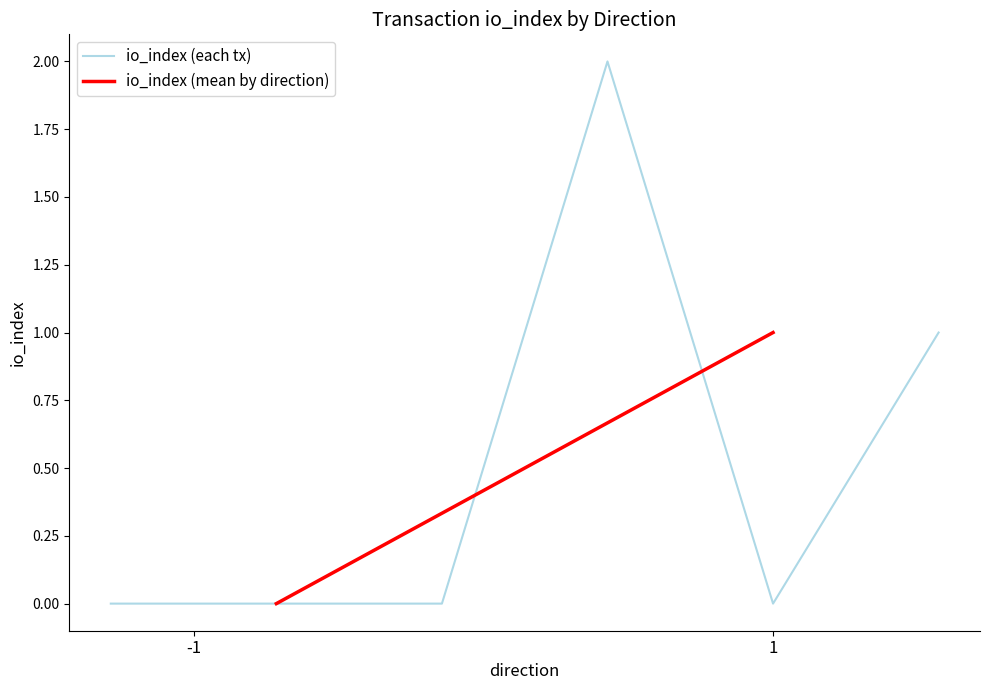

Where is the first local minimum?

1